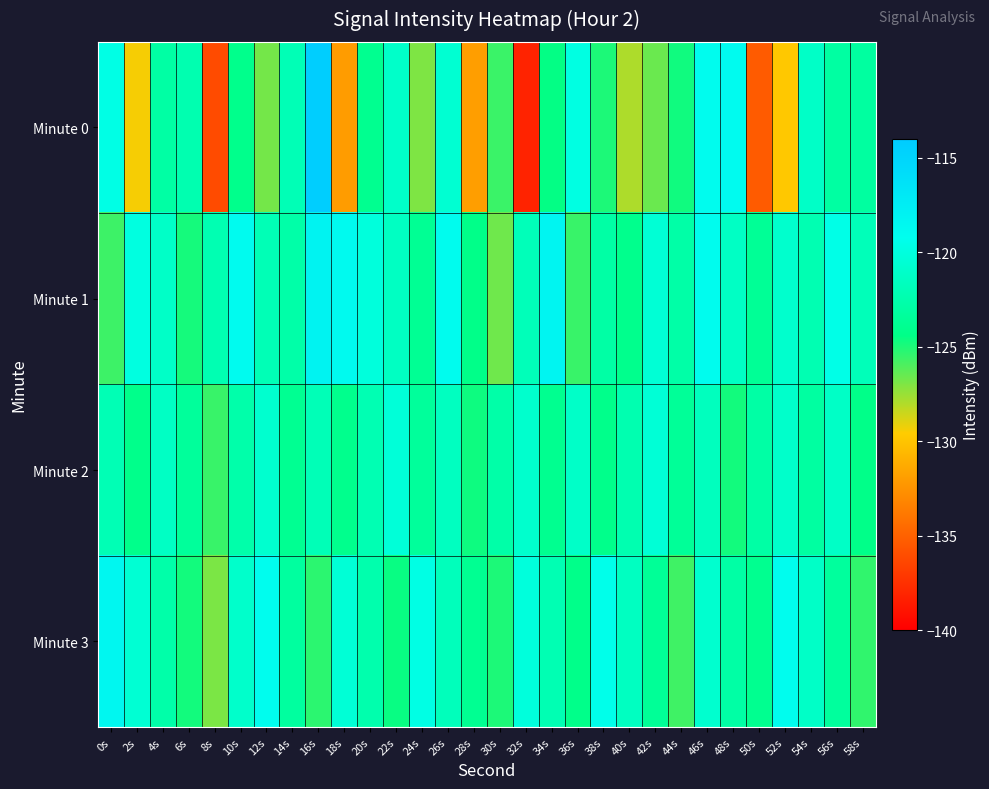

Reading left to right, what are all the values shown in this chart?

Minute 0: 0s=-119.7	2s=-129.4	4s=-123.0	6s=-122.3	8s=-136.1	10s=-124.2	12s=-126.8	14s=-122.1	16s=-114.3	18s=-132.0	20s=-124.0	22s=-121.1	24s=-127.0	26s=-120.7	28s=-131.9	30s=-125.6	32s=-138.1	34s=-124.5	36s=-119.8	38s=-125.0	40s=-127.9	42s=-126.6	44s=-124.7	46s=-119.0	48s=-118.9	50s=-135.3	52s=-129.8	54s=-121.2	56s=-123.0	58s=-123.2
Minute 1: 0s=-125.7	2s=-119.9	4s=-121.2	6s=-124.9	8s=-122.3	10s=-118.9	12s=-122.0	14s=-122.7	16s=-118.1	18s=-118.7	20s=-120.1	22s=-121.5	24s=-123.8	26s=-119.0	28s=-124.3	30s=-126.7	32s=-121.9	34s=-118.2	36s=-125.6	38s=-122.9	40s=-124.1	42s=-120.5	44s=-122.8	46s=-119.0	48s=-121.3	50s=-123.7	52s=-120.9	54s=-122.2	56s=-119.6	58s=-121.9
Minute 2: 0s=-122.1	2s=-124.2	4s=-121.3	6s=-123.4	8s=-125.6	10s=-122.7	12s=-120.8	14s=-123.9	16s=-122.0	18s=-124.1	20s=-122.2	22s=-120.3	24s=-123.4	26s=-121.6	28s=-124.7	30s=-122.8	32s=-120.9	34s=-124.0	36s=-121.1	38s=-124.2	40s=-122.3	42s=-120.4	44s=-123.6	46s=-121.7	48s=-124.8	50s=-122.9	52s=-121.0	54s=-123.1	56s=-121.2	58s=-124.3
Minute 3: 0s=-118.5	2s=-120.6	4s=-122.7	6s=-124.8	8s=-126.9	10s=-121.0	12s=-119.1	14s=-123.2	16s=-125.3	18s=-120.4	20s=-122.5	22s=-124.6	24s=-119.7	26s=-121.8	28s=-123.9	30s=-125.0	32s=-120.1	34s=-122.2	36s=-124.3	38s=-119.4	40s=-121.5	42s=-123.6	44s=-125.7	46s=-120.8	48s=-122.9	50s=-124.0	52s=-119.1	54s=-121.2	56s=-123.3	58s=-125.4